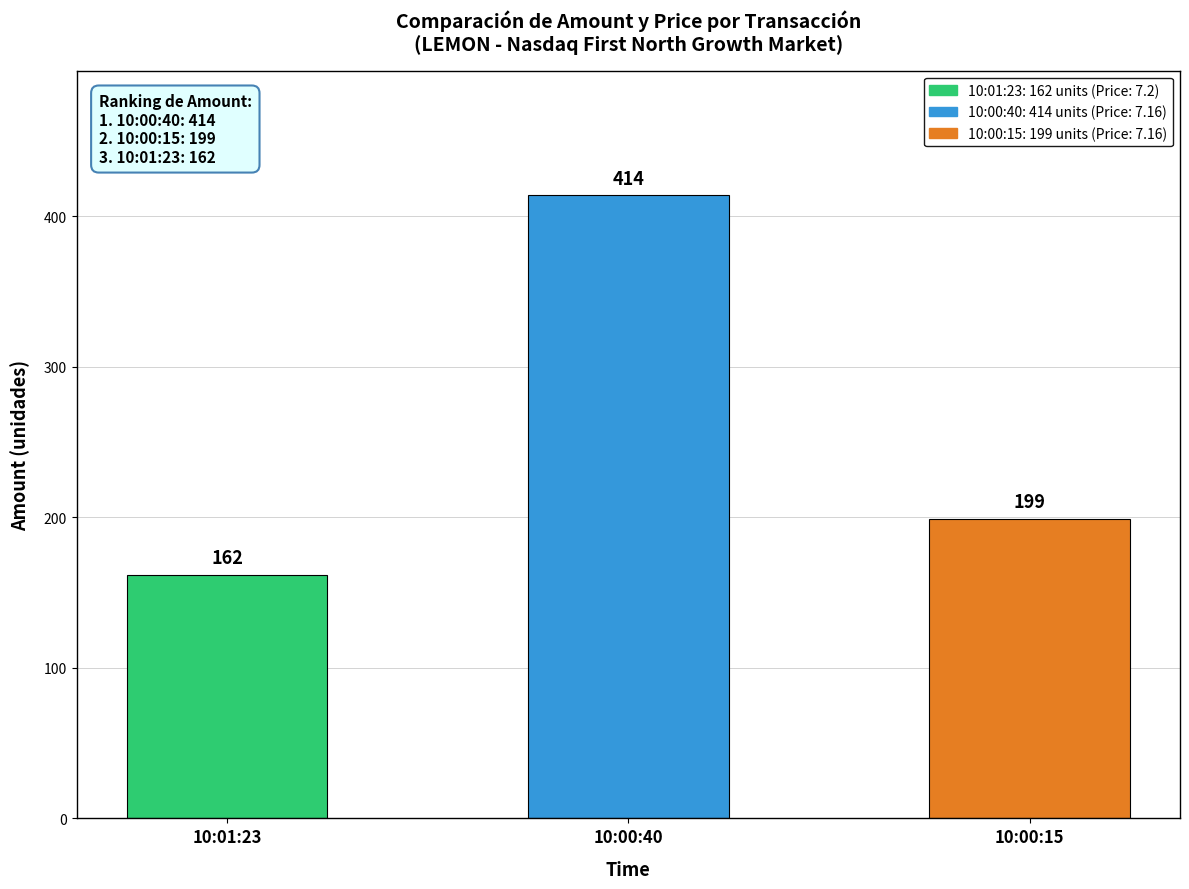

The chart shows a value of 414 at 10:00:40. True or false?

True